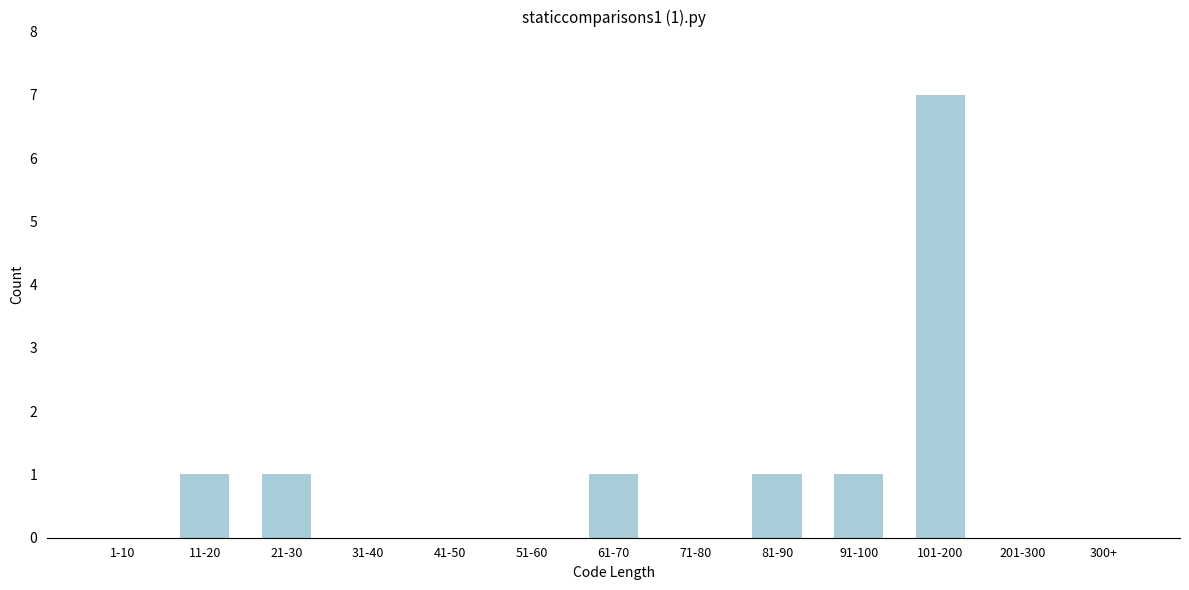

Reading left to right, what are all the values shown in this chart?

1-10=0	11-20=1	21-30=1	31-40=0	41-50=0	51-60=0	61-70=1	71-80=0	81-90=1	91-100=1	101-200=7	201-300=0	300+=0